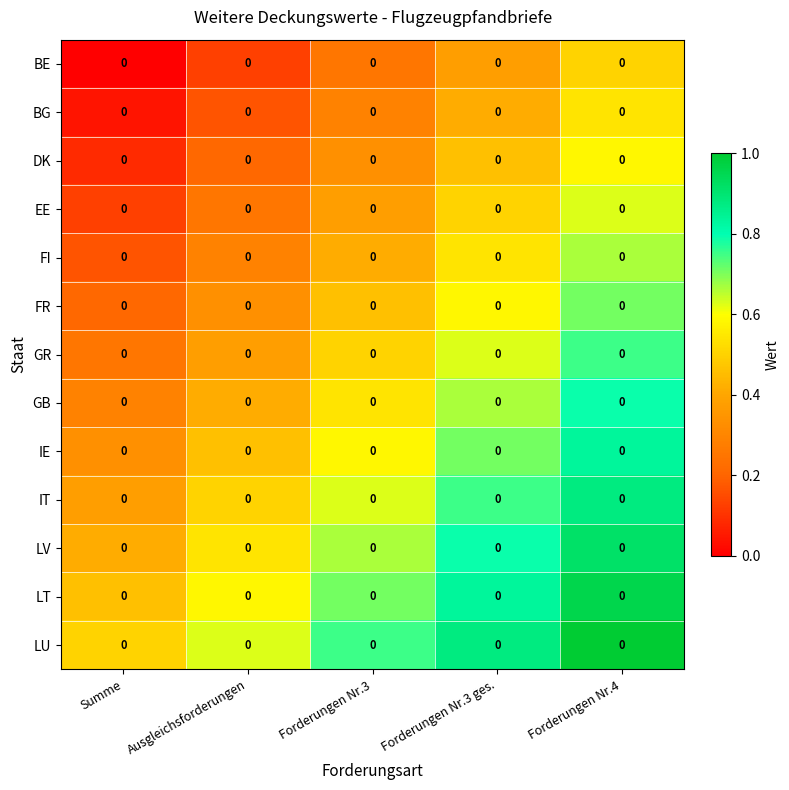

How many categories are shown in the chart?

5